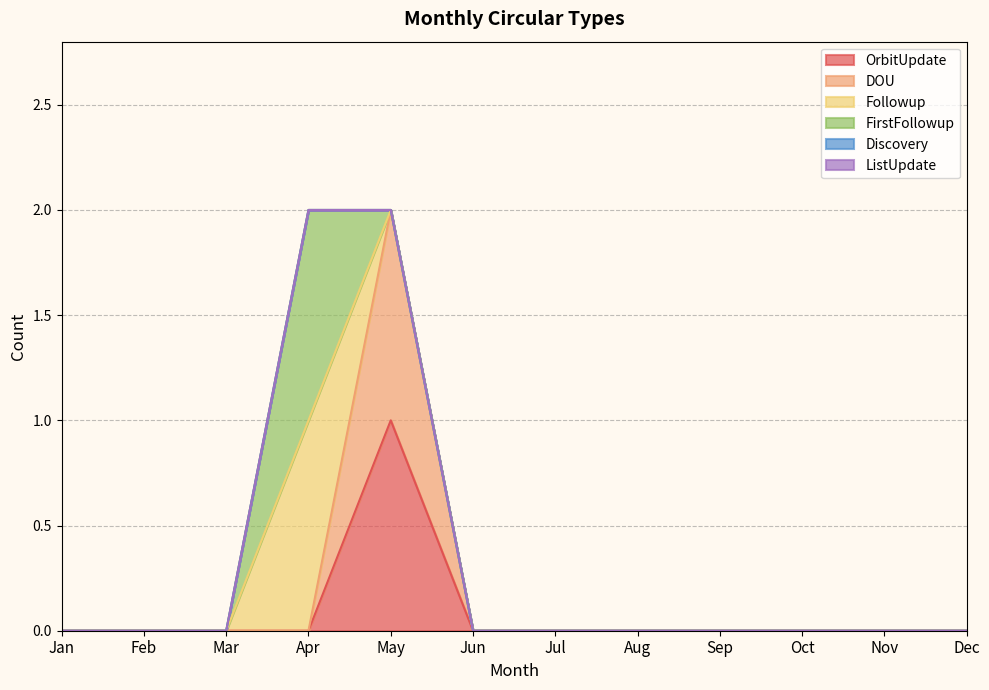

True or false: FirstFollowup and Followup cross at least once.

False